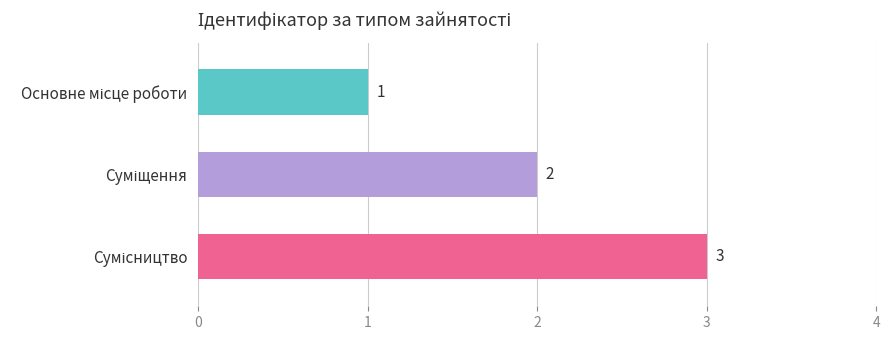

What is the sum of all values?

6